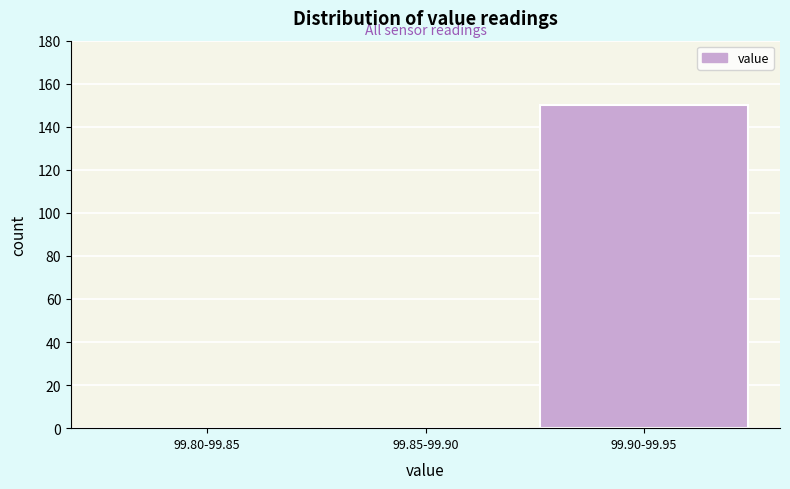

Reading right to left, list all the values displayed in this chart.

99.90-99.95=150	99.85-99.90=0	99.80-99.85=0